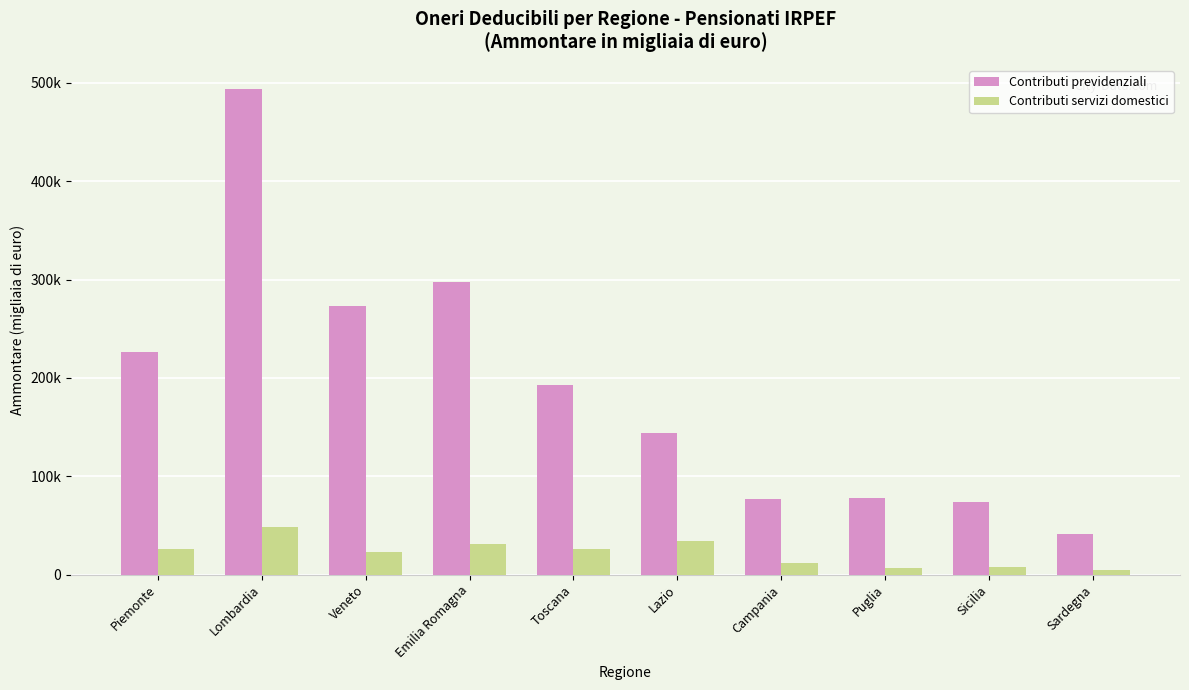

Is the value of Contributi previdenziali at Piemonte greater than the value of Contributi servizi domestici at Puglia?

Yes